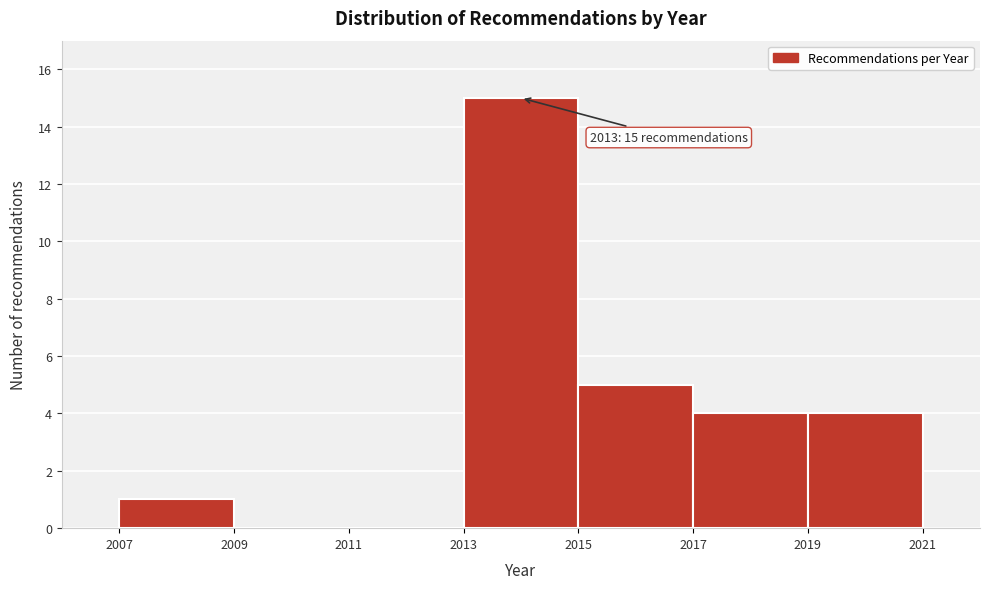

Over which range of the x-axis is the bar tallest?

2013 to 2015